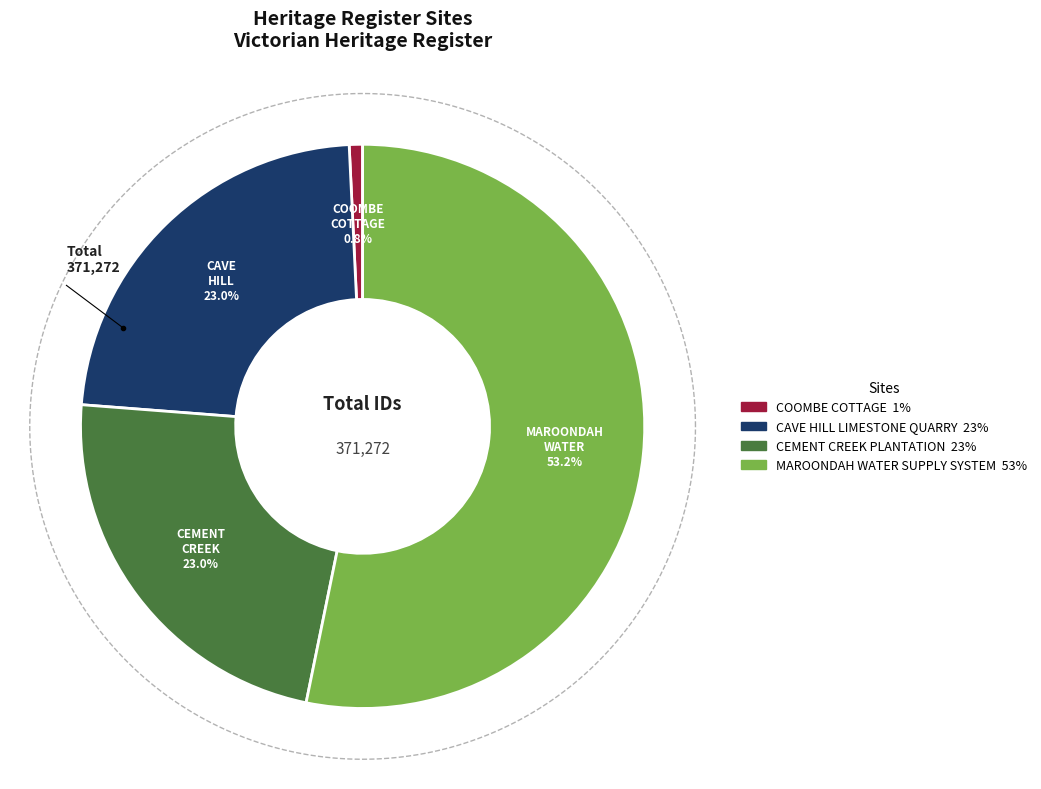

Is it true that MAROONDAH WATER SUPPLY SYSTEM is 68% of the pie?

False